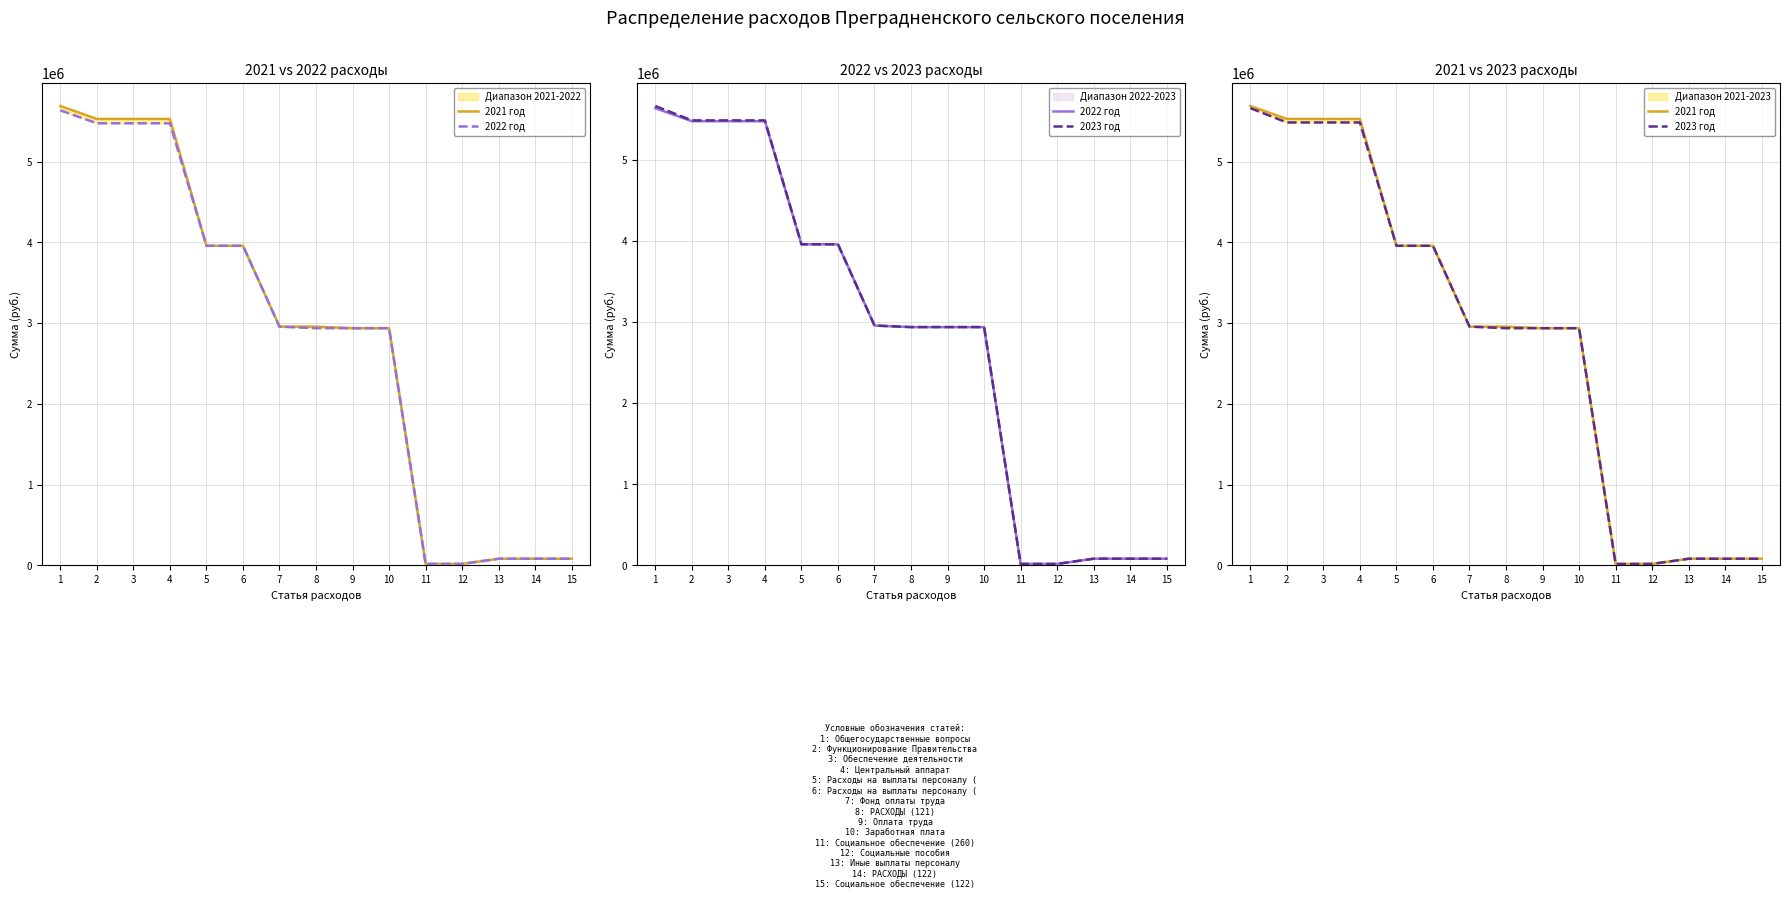

What are all the series names shown in the legend?

2021 год, 2022 год, 2023 год